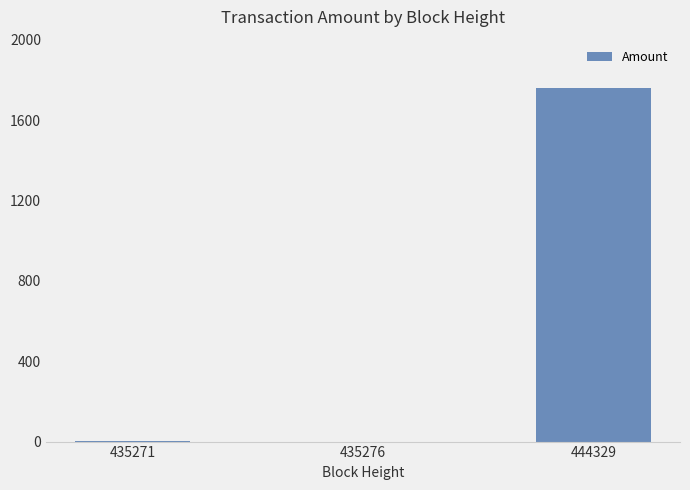

Where is the data nearest to the value 880?

435271